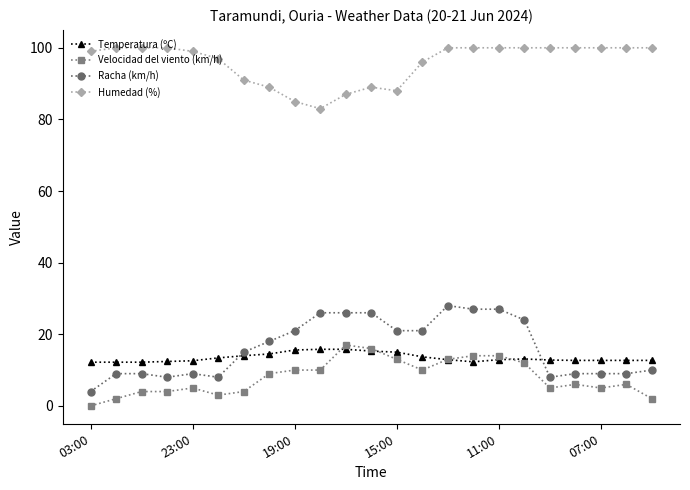

Which series has the largest range (max minus min)?

Racha (km/h)